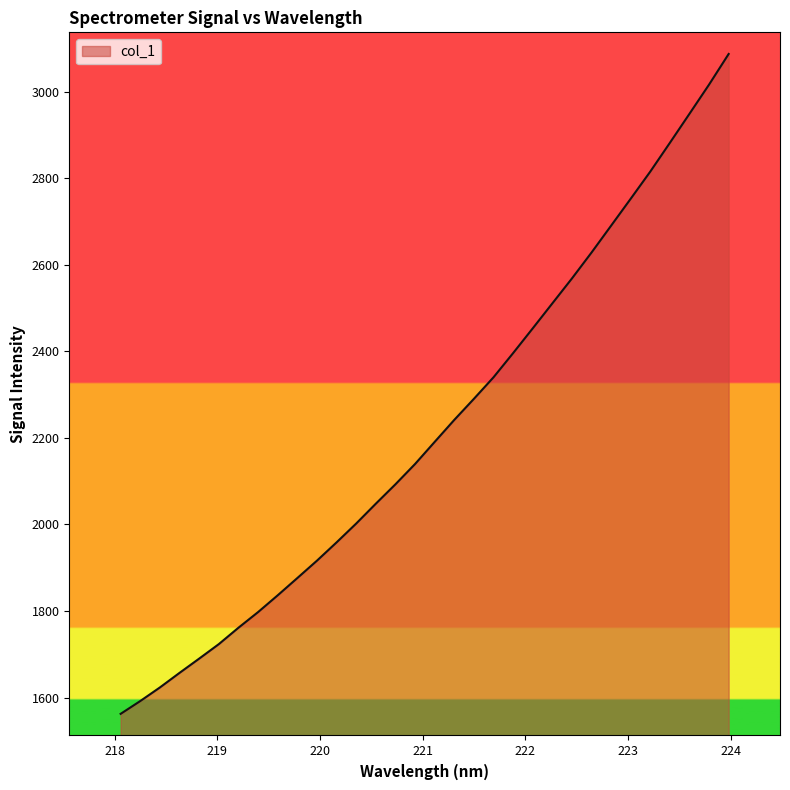

True or false: the data has more than 1 interior local peaks.

False